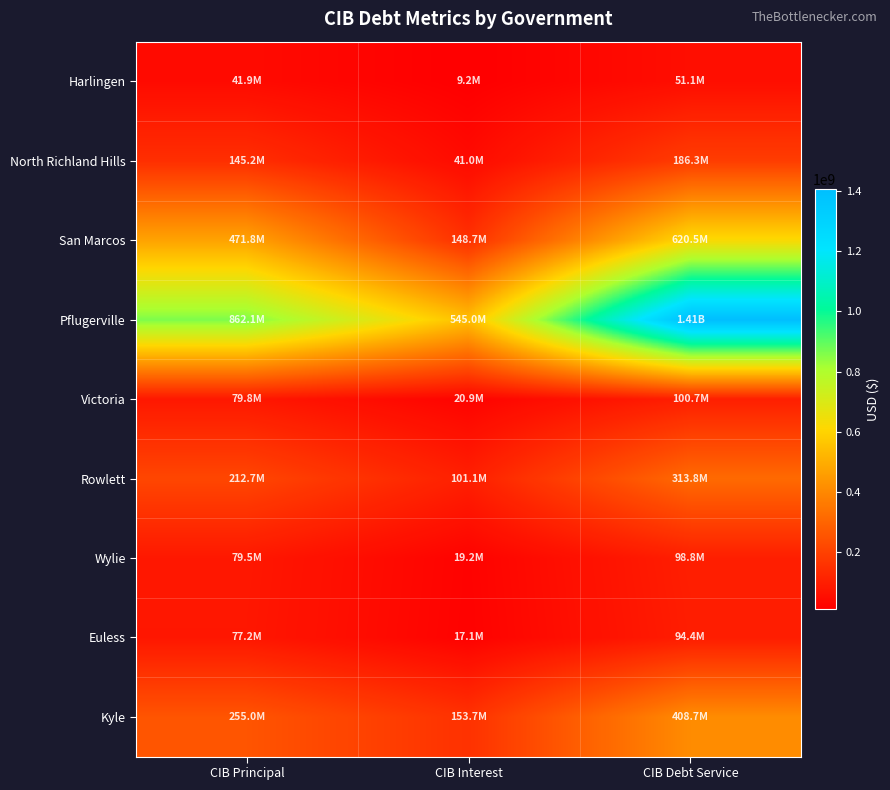

At which category does the chart reach its peak across all series?

CIB Debt Service